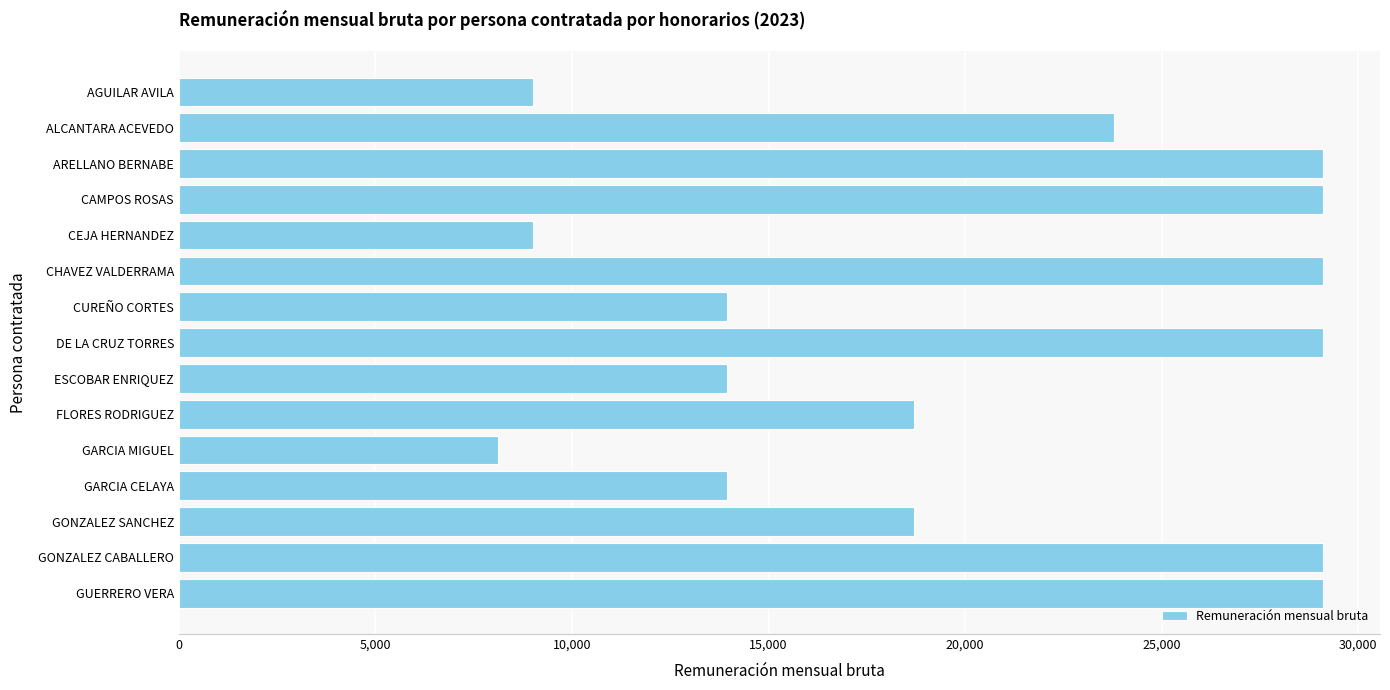

What is the difference between the maximum and minimum values?

20977